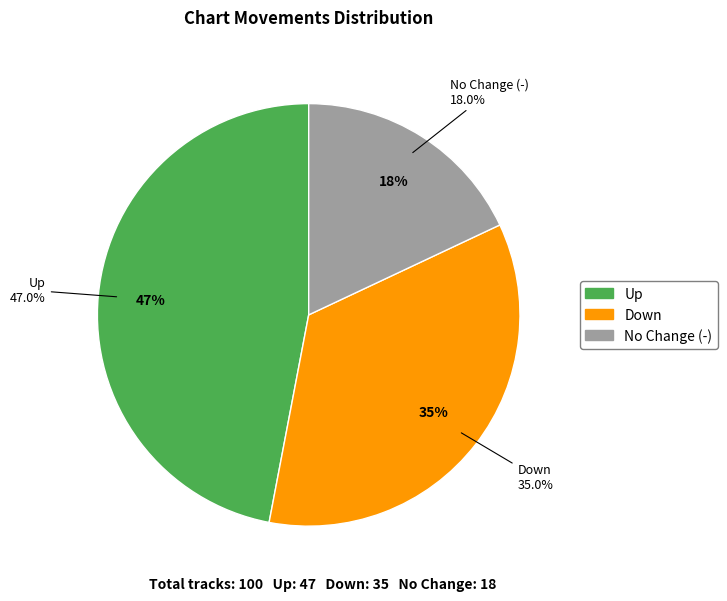

To the nearest percent, what portion does up represent?

47%